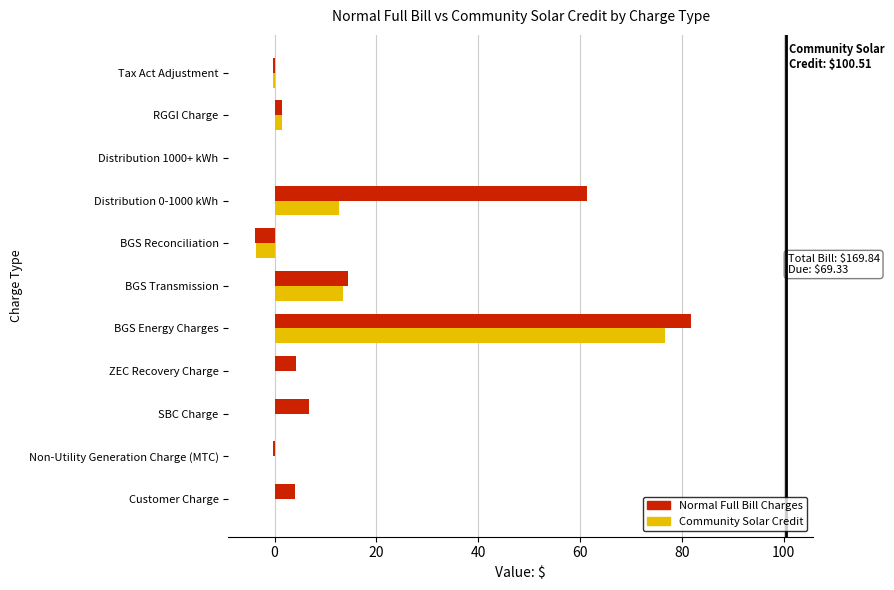

The Normal Full Bill Charges series shows 14.4 at BGS Transmission. True or false?

True